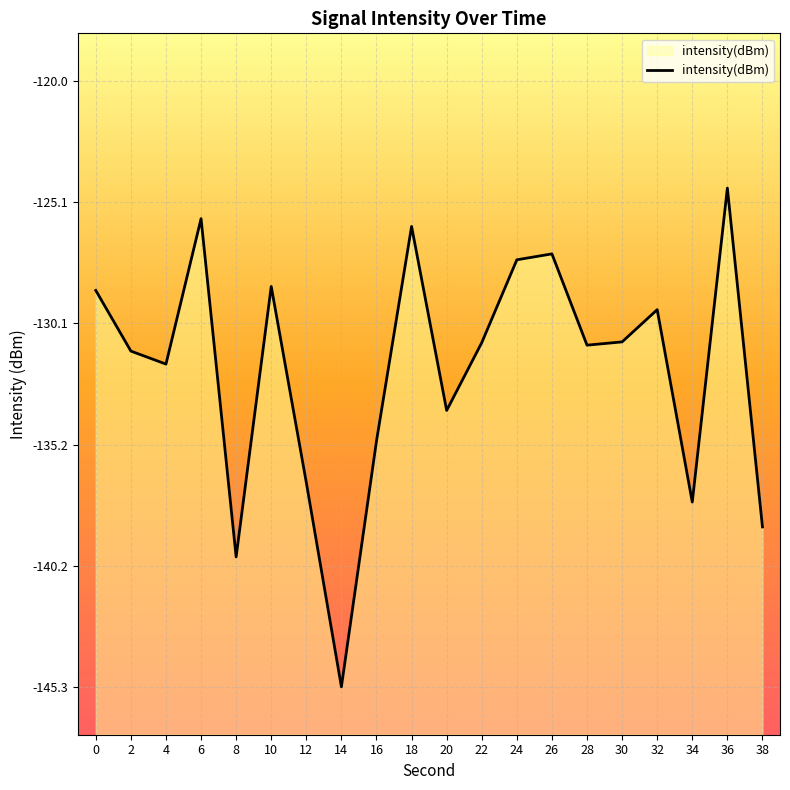

Reading right to left, extract all data points from this chart.

38=-138.6	36=-124.5	34=-137.6	32=-129.5	30=-130.9	28=-131.0	26=-127.2	24=-127.5	22=-130.9	20=-133.8	18=-126.1	16=-135.0	14=-145.3	12=-136.8	10=-128.6	8=-139.9	6=-125.7	4=-131.8	2=-131.3	0=-128.7